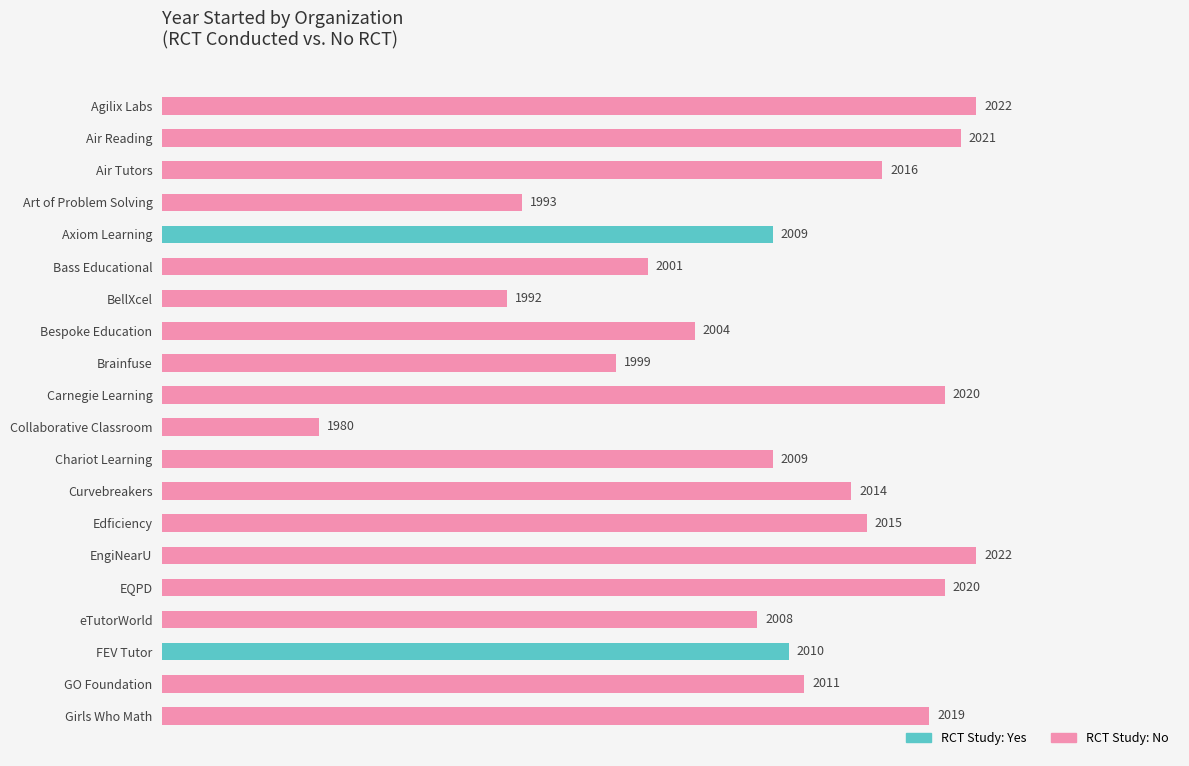

Which series has the largest total across all categories?

RCT Study: No